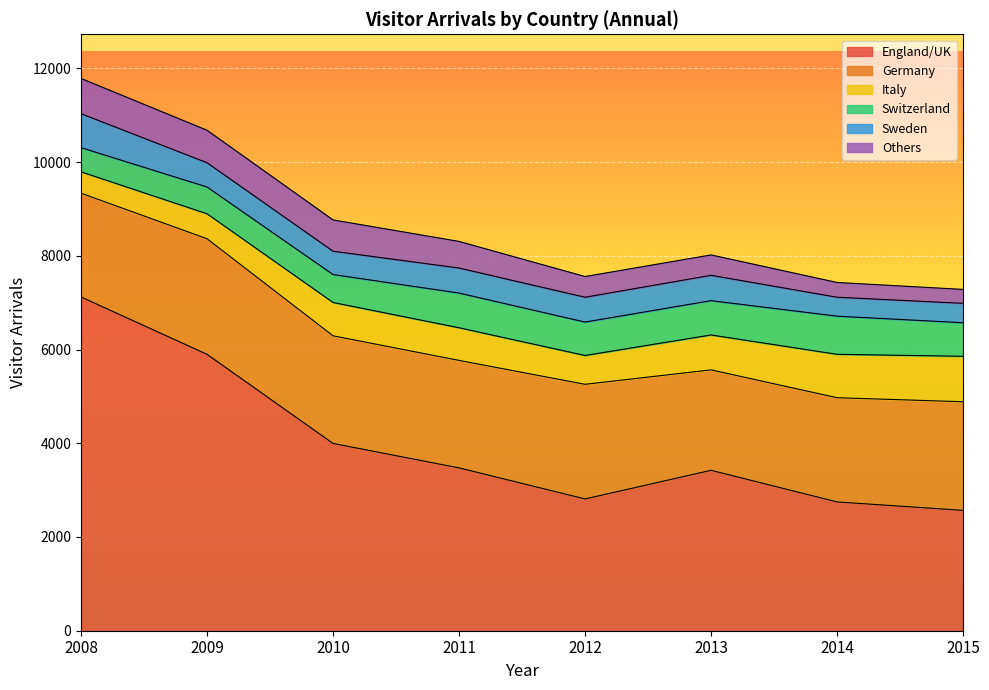

True or false: Sweden has more than 1 points higher than both neighbors.

True